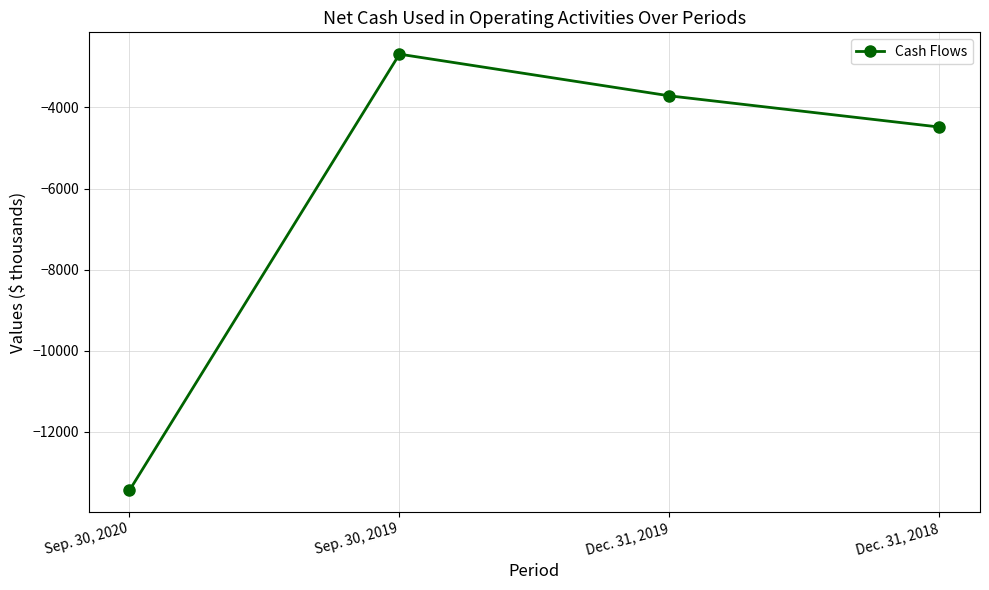

At which category does the data reach its first local peak?

Sep. 30, 2019